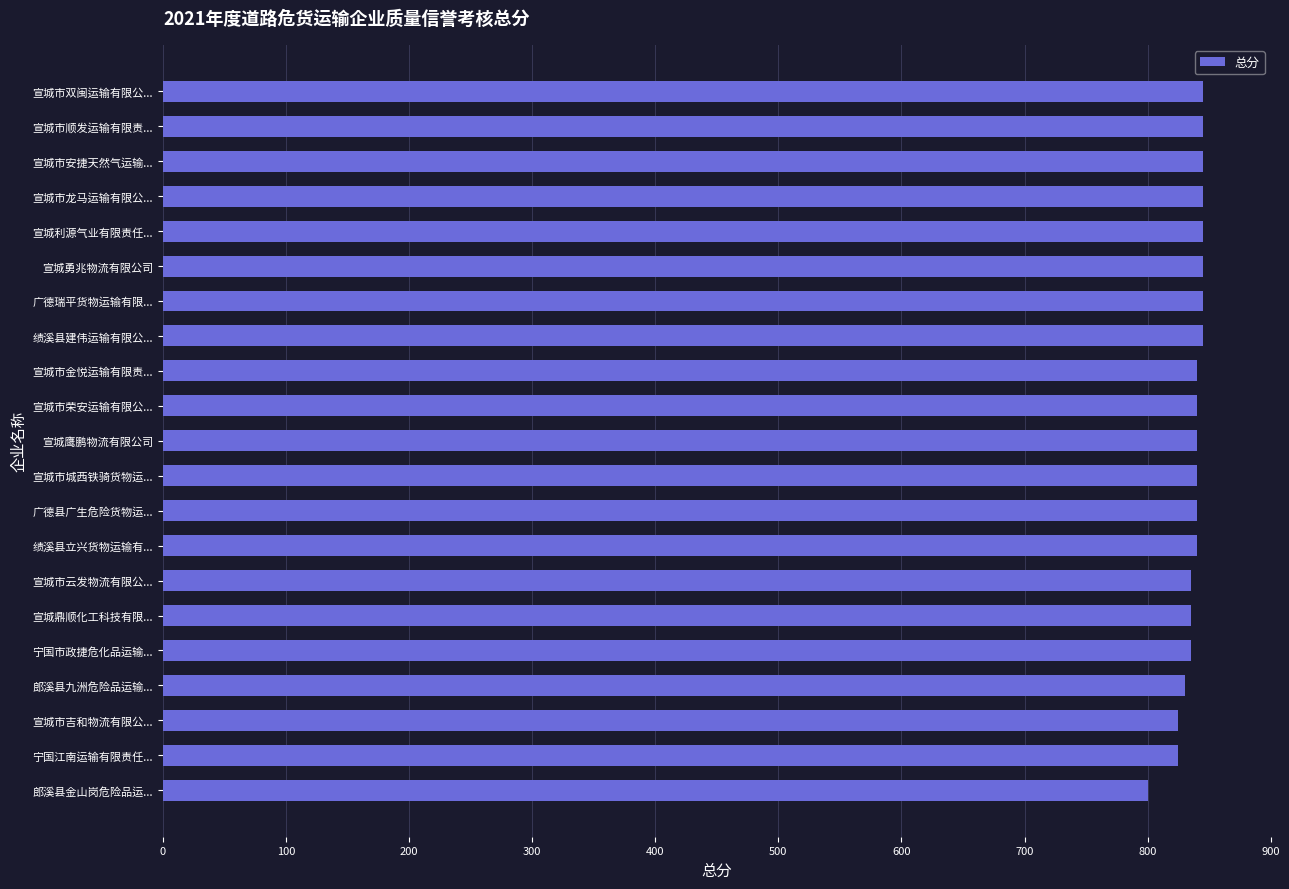

The value at 宣城市吉和物流有限公... is 825. True or false?

True